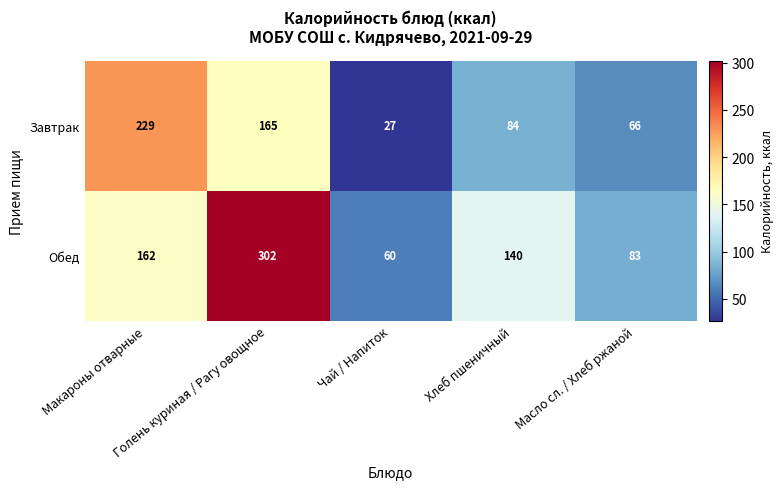

Which series has the largest total across all categories?

Обед